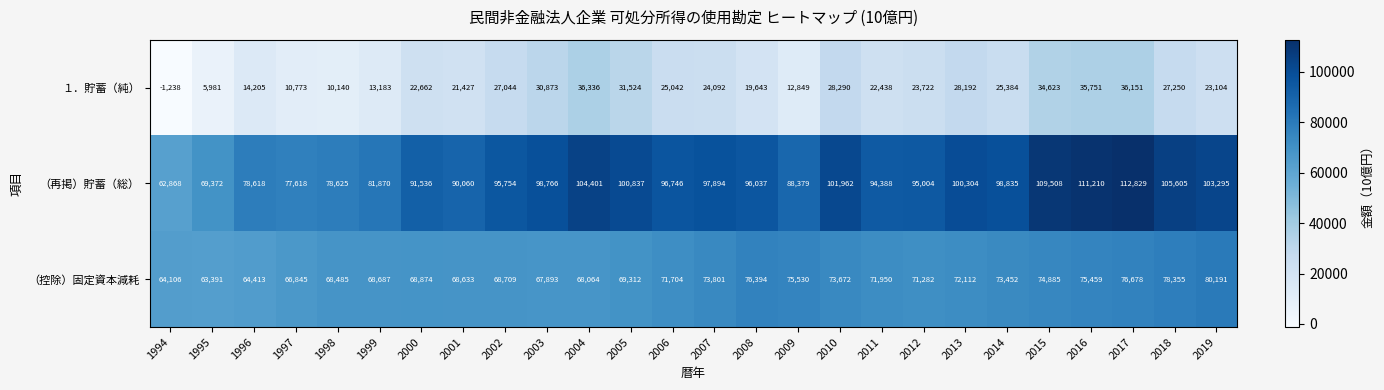

Rank the series at 2014 from highest to lowest value.

（再掲）貯蓄（総）, （控除）固定資本減耗, １．貯蓄（純）